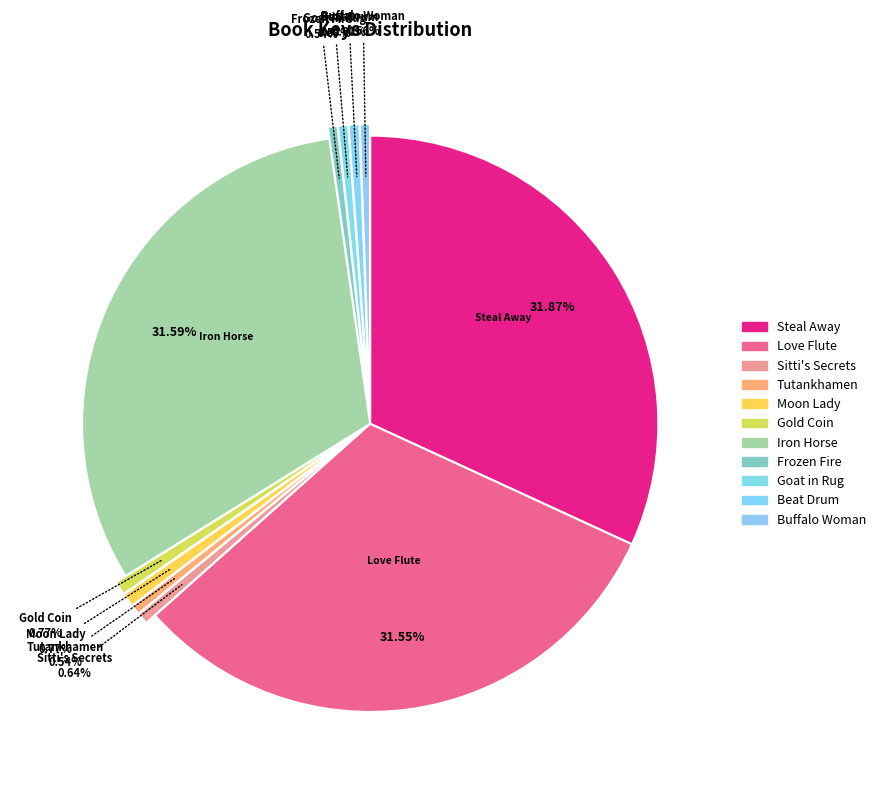

How many slices are in this pie chart?

11